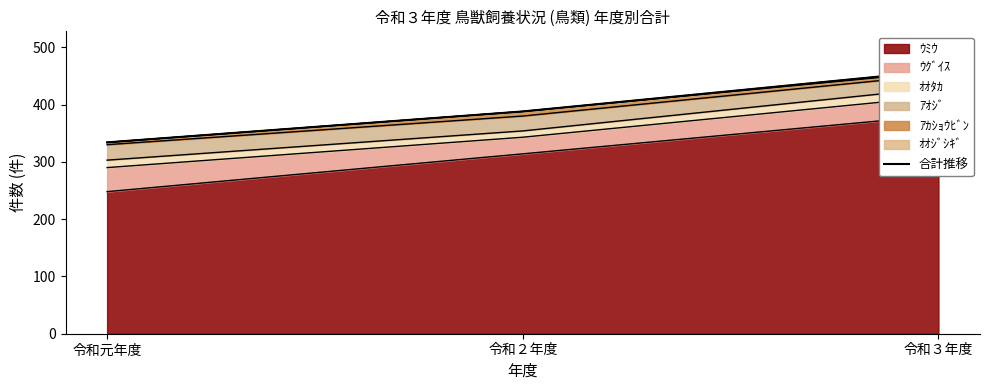

What is the difference between the second highest and minimum values?

54